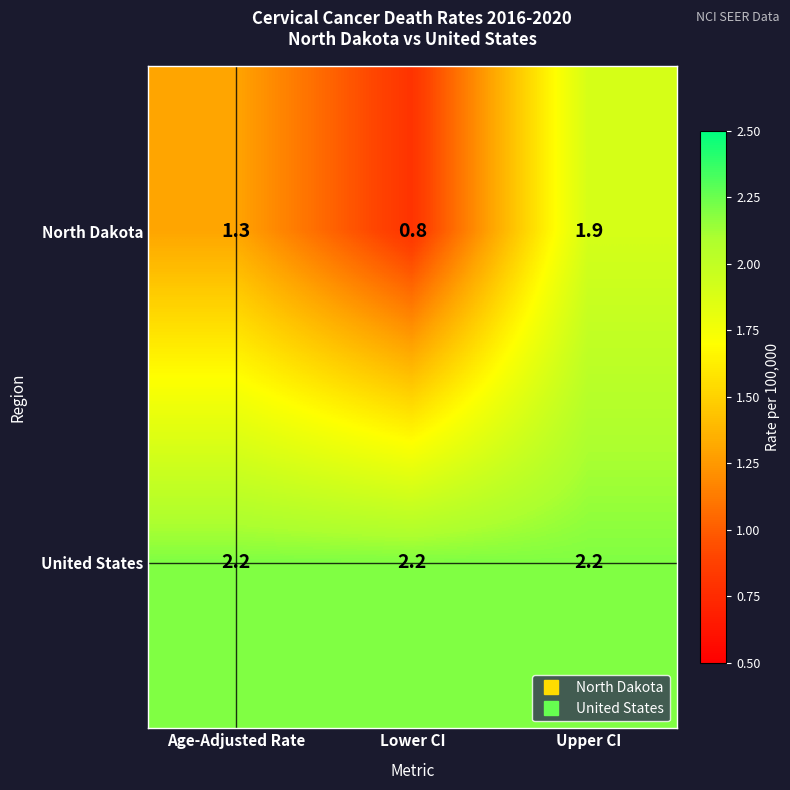

Reading left to right, what are all the values shown in this chart?

North Dakota: 1.3	0.8	1.9
United States: 2.2	2.2	2.2